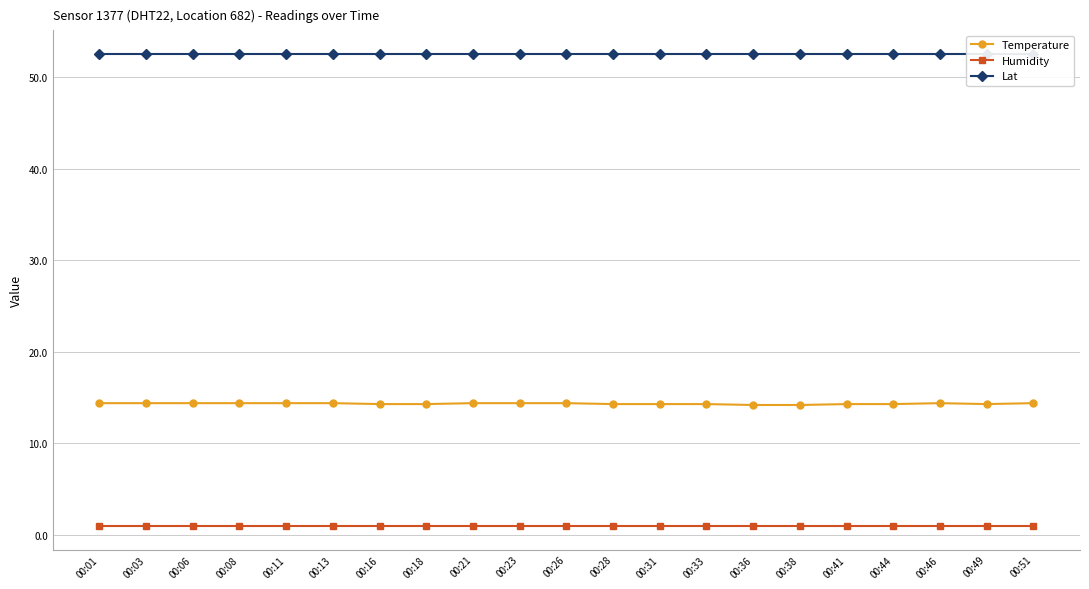

What value does the Temperature series have at 00:18?

14.3